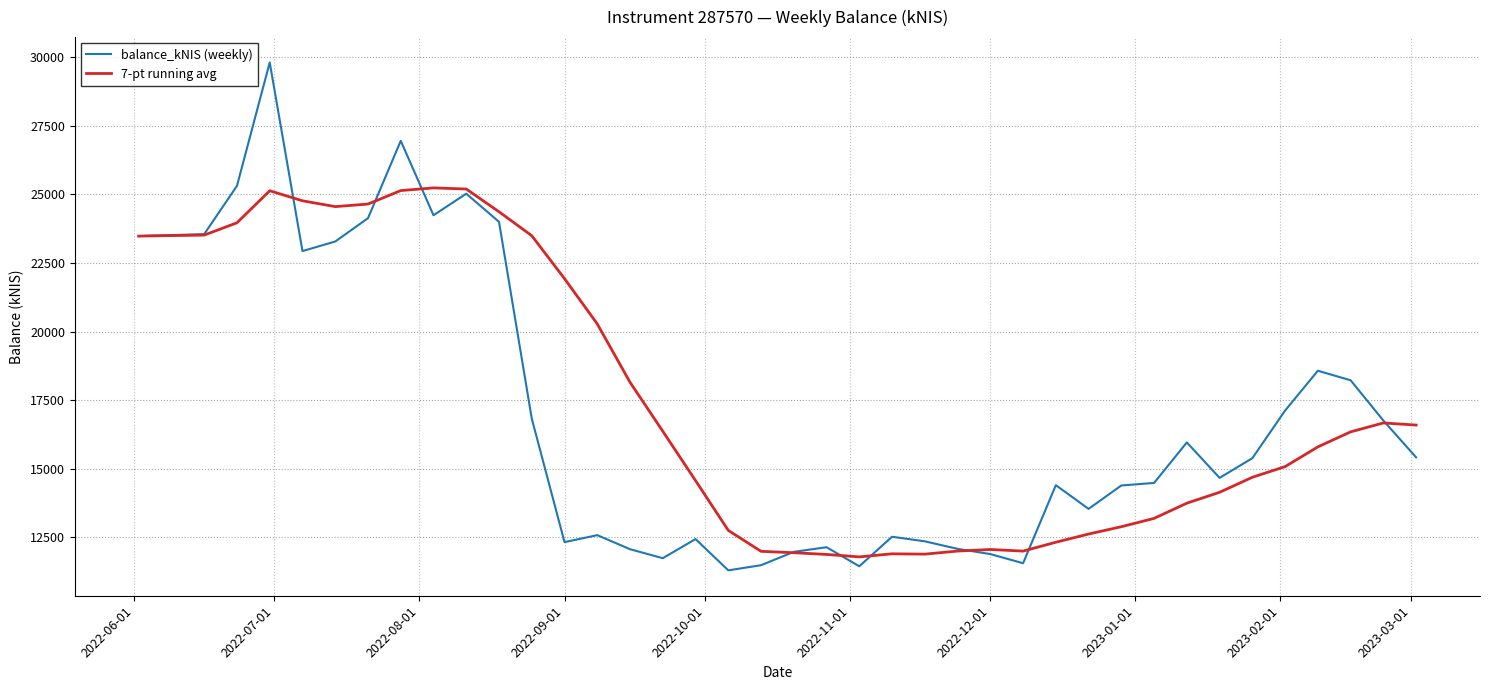

What is the highest value of the 7-pt running avg series?

25240.8